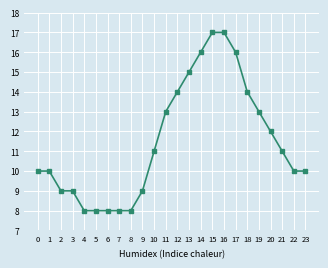

True or false: the data shows 8 at 7.

True